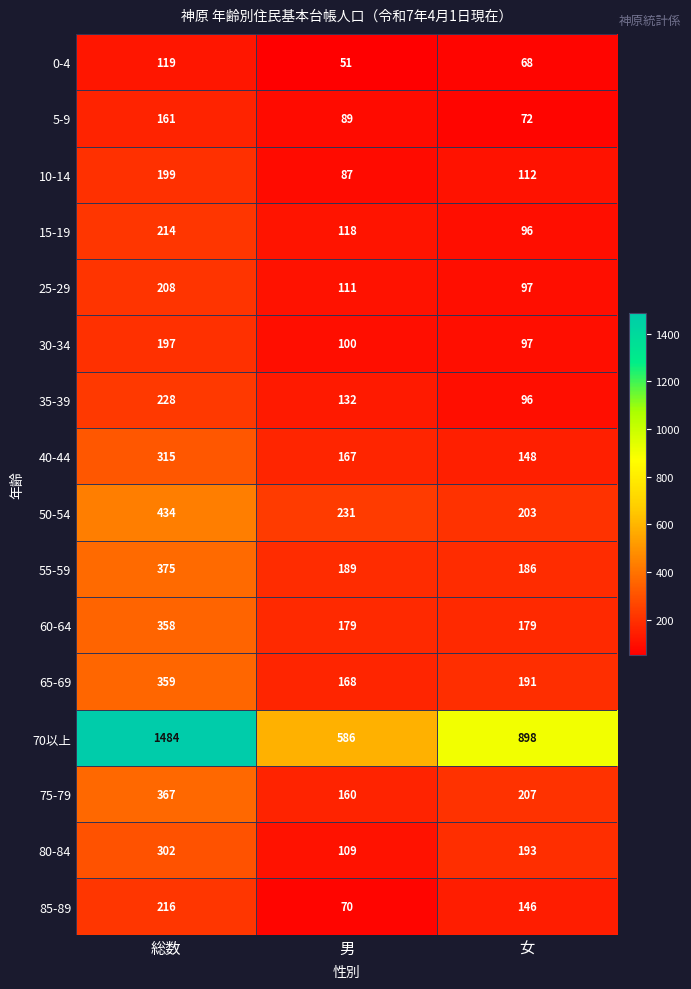

What is the greatest value displayed?

1484